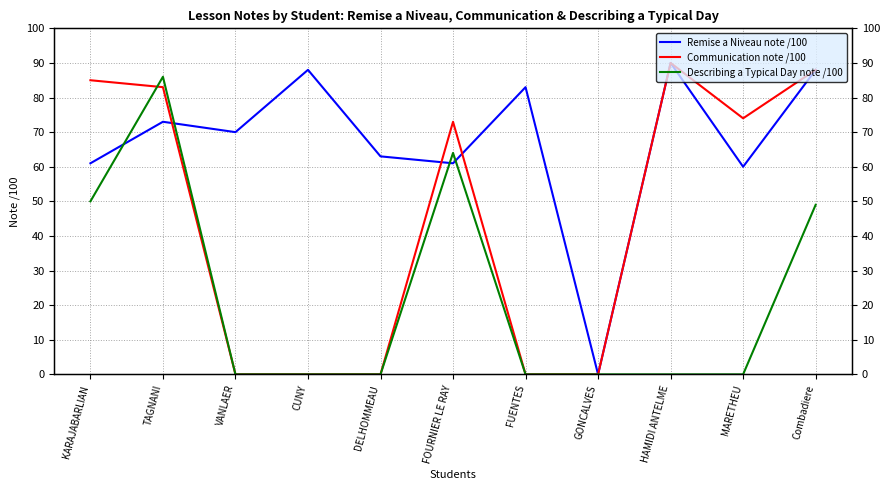

Which category has the highest value in the Communication note /100 series?

HAMIDI ANTELME